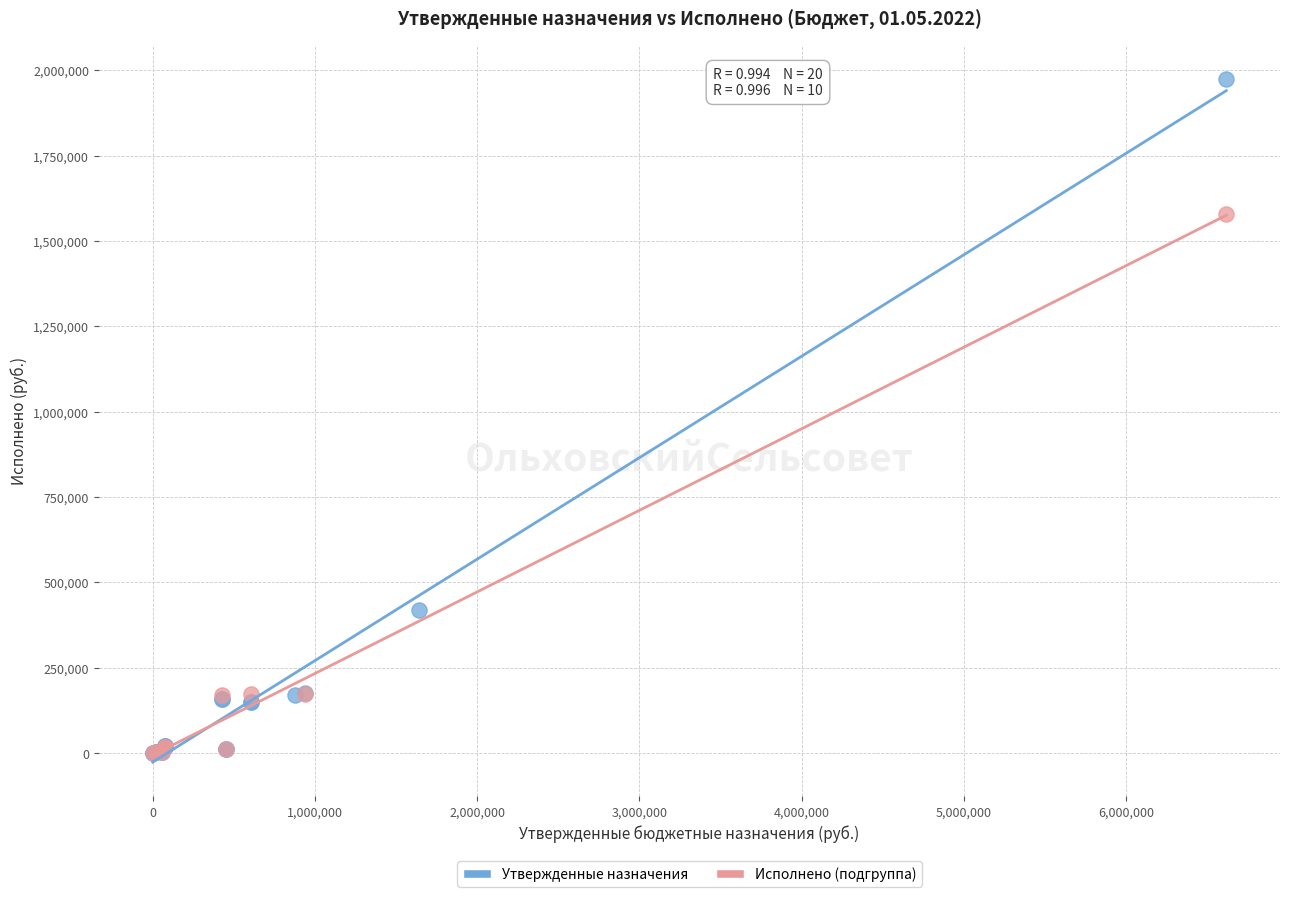

Which series reaches the maximum Y coordinate?

Утвержденные назначения